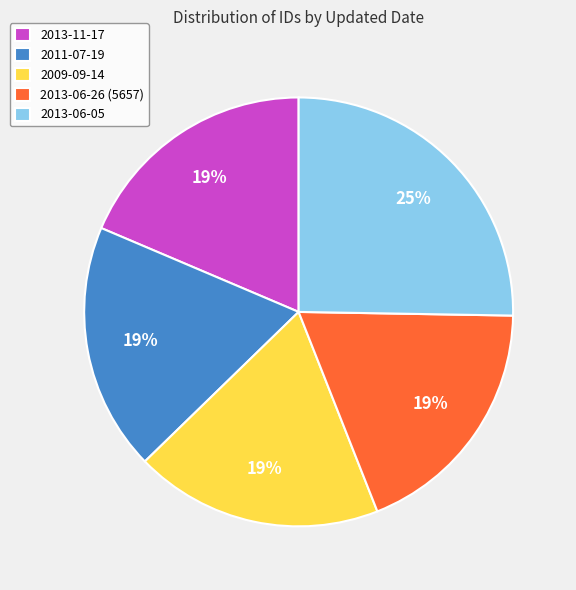

Do 2013-06-26 (5657) and 2013-06-05 together represent more than half of the pie?

No